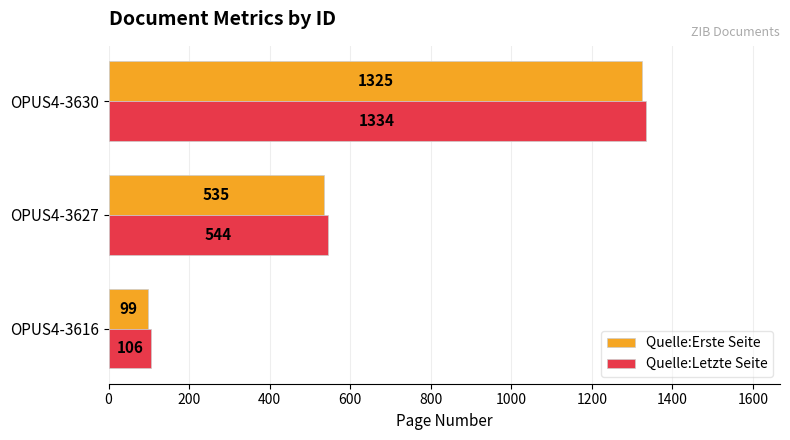

Which series has the largest range (max minus min)?

Quelle:Letzte Seite